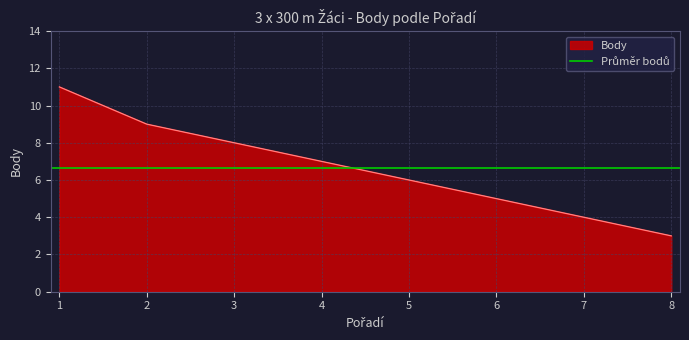

What is the change in value from 5 to 8?

-3